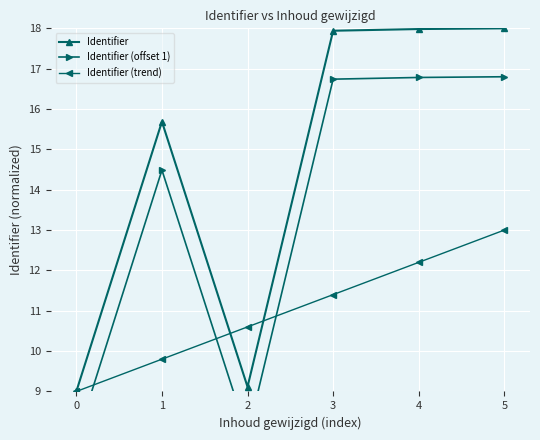

What is the spread (max minus min) of values at 3?

6.5